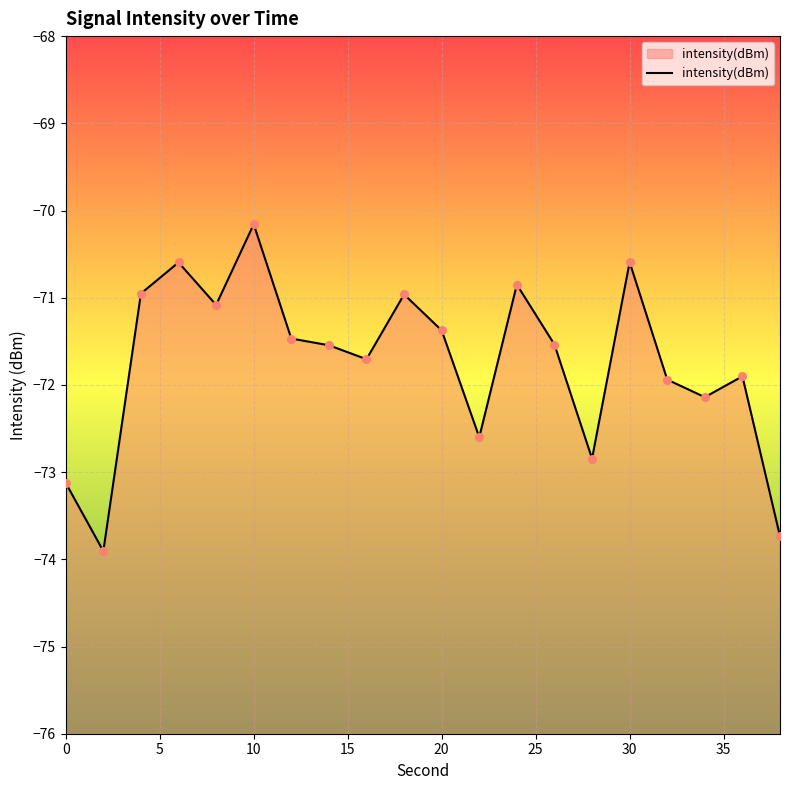

Which has a higher value, 6 or 16?

6